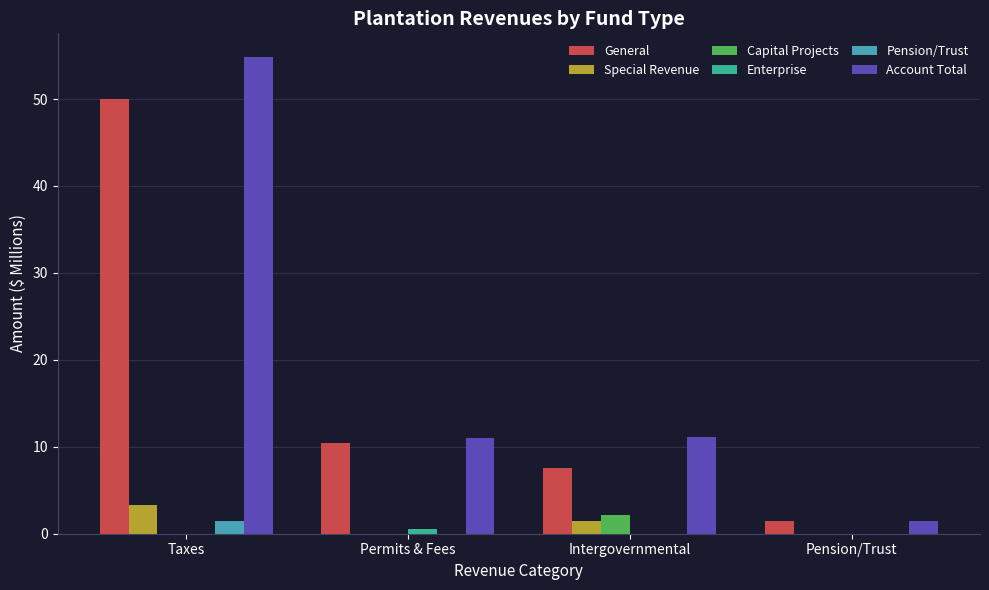

What is the sum of all Capital Projects values?

2.1